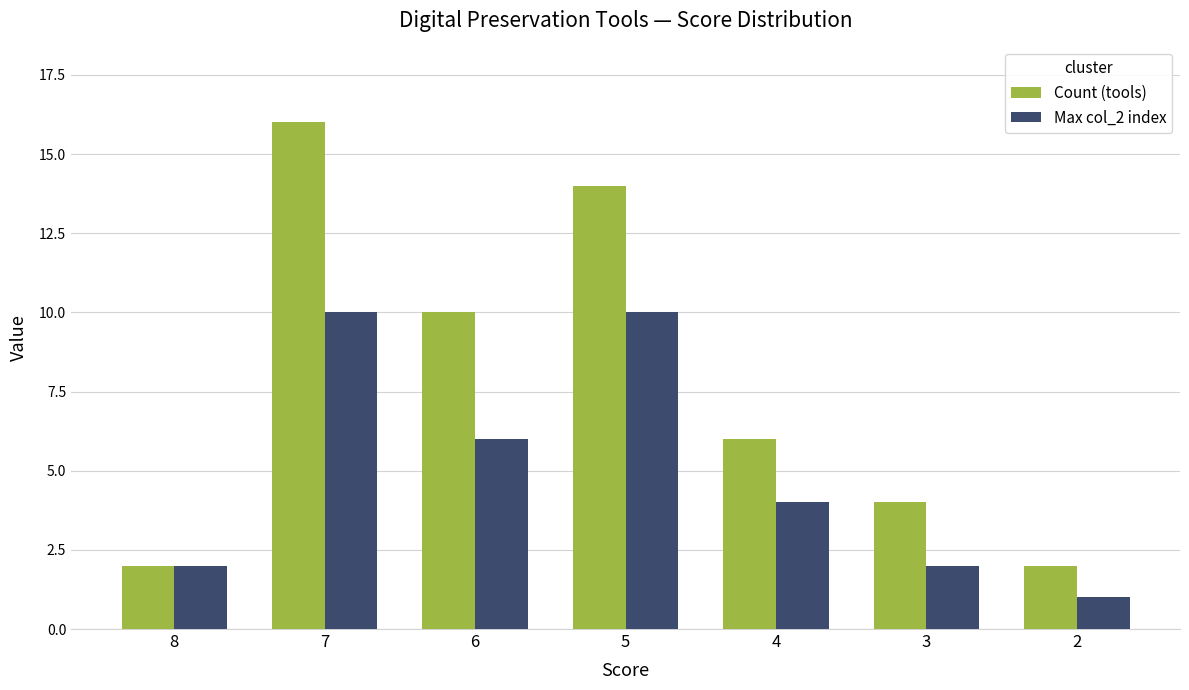

Reading left to right, extract all data points from this chart.

Count (tools): 2	16	10	14	6	4	2
Max col_2 index: 2	10	6	10	4	2	1